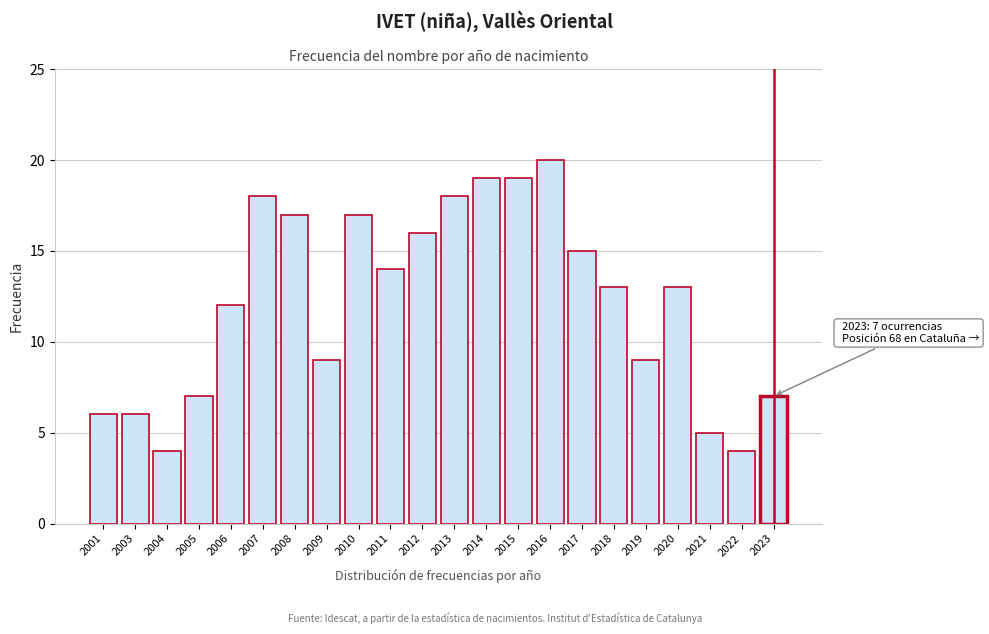

Reading left to right, list all the values displayed in this chart.

6	6	4	7	12	18	17	9	17	14	16	18	19	19	20	15	13	9	13	5	4	7